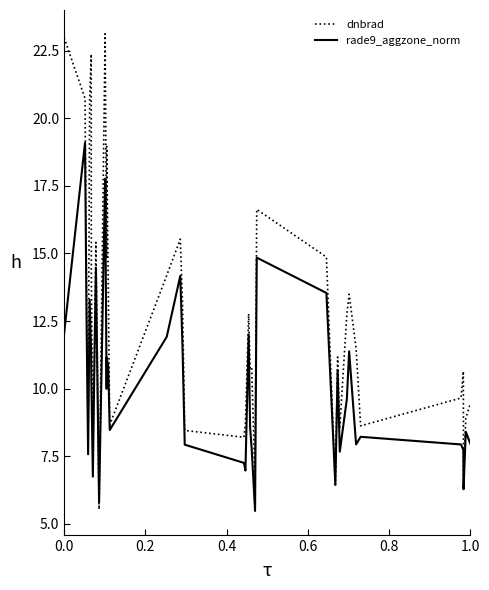

Which series has the widest spread of values?

dnbrad